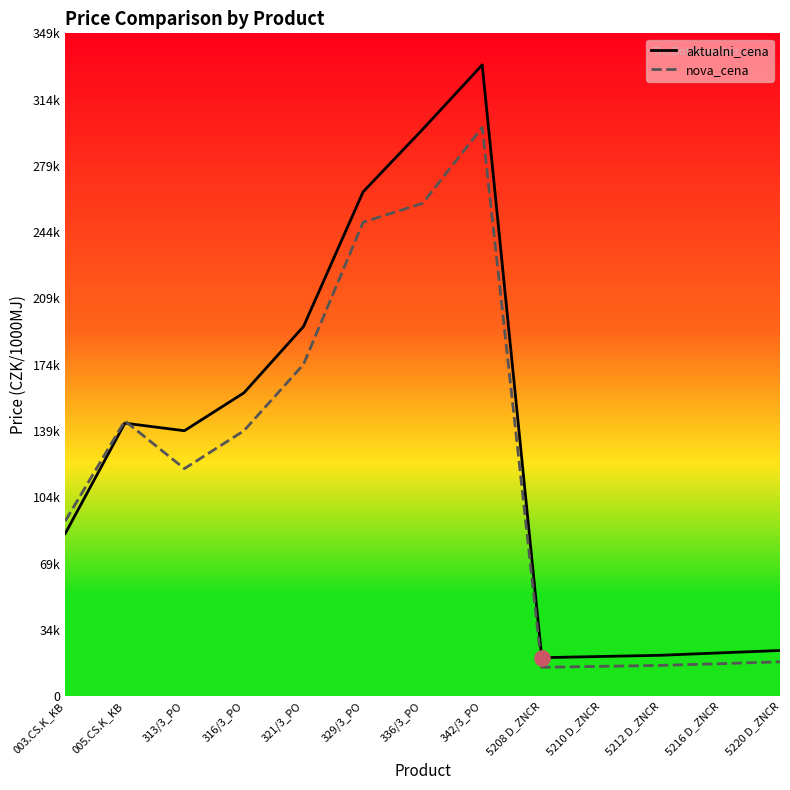

Which series reaches the maximum Y coordinate?

aktualni_cena